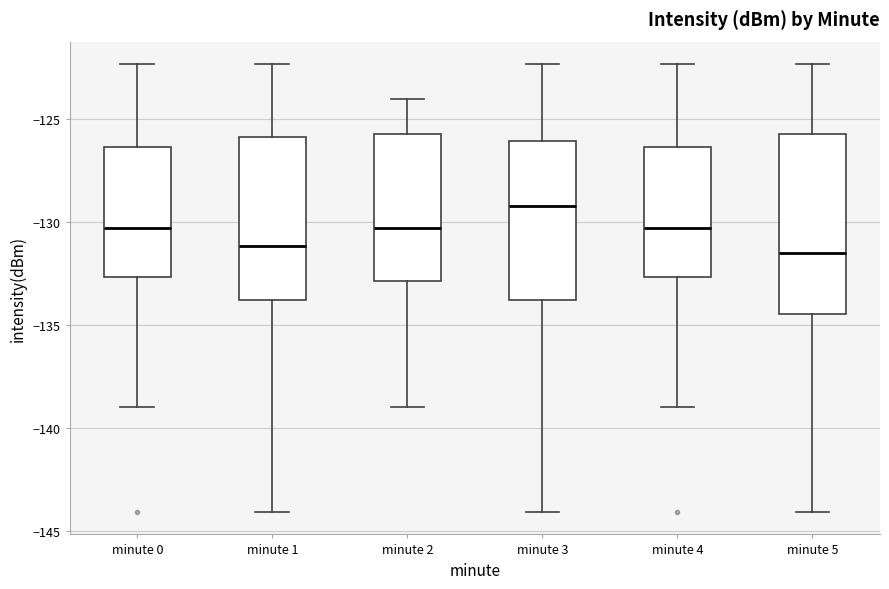

Reading left to right, read every box against the y-axis: the position of its median line, the range the box covers, and the ends of its whiskers. The values are not printed on the chart, so give them approximately, as read against the axis.

minute 0: median -130.5, box -132.5 to -126.5, whiskers -139.0 to -122.5
minute 1: median -131.0, box -134.0 to -126.0, whiskers -144.0 to -122.5
minute 2: median -130.5, box -133.0 to -125.5, whiskers -139.0 to -124.0
minute 3: median -129.5, box -134.0 to -126.0, whiskers -144.0 to -122.5
minute 4: median -130.5, box -132.5 to -126.5, whiskers -139.0 to -122.5
minute 5: median -131.5, box -134.5 to -125.5, whiskers -144.0 to -122.5